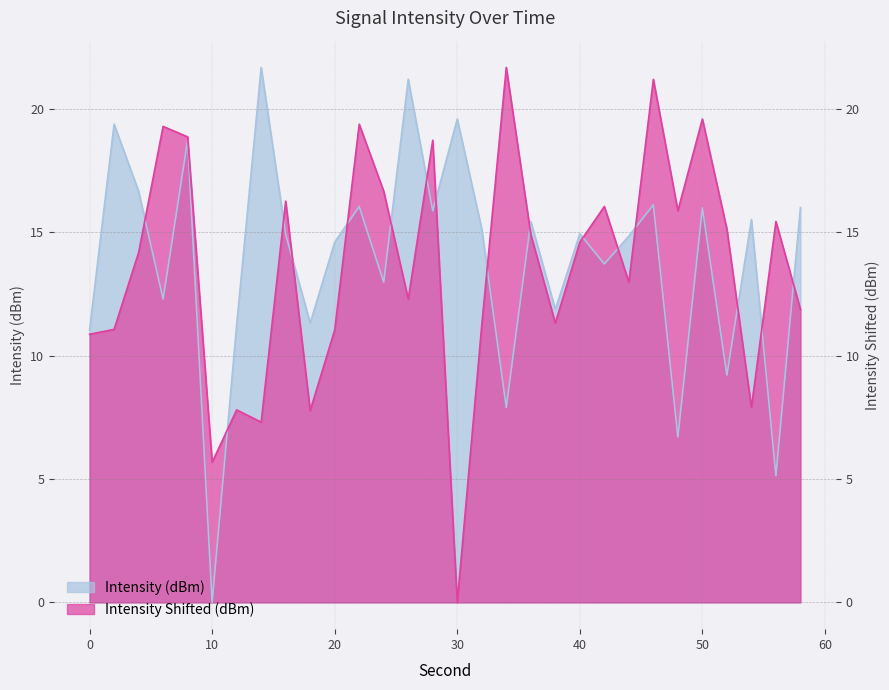

What is the difference between the maximum and minimum values in the Intensity (dBm) series?

21.7